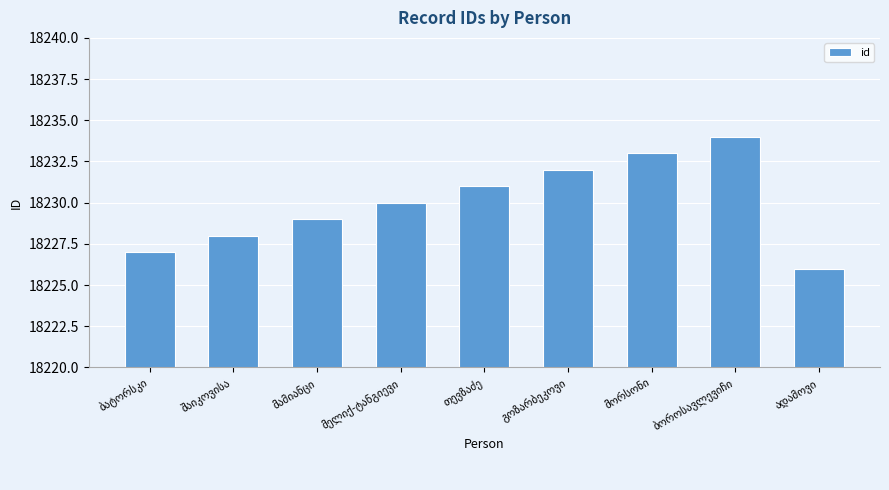

What is the minimum value shown in the chart?

18226